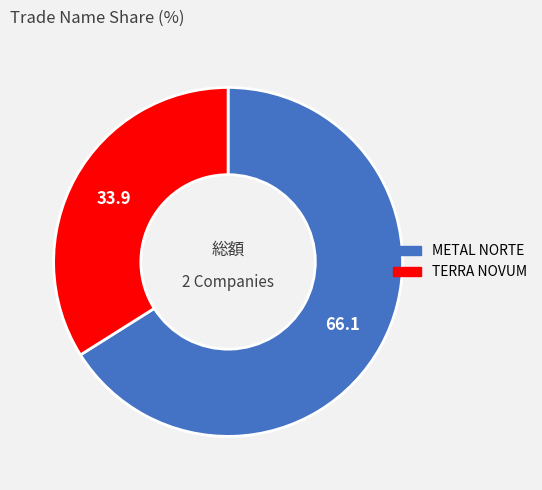

Which slice is the smallest?

TERRA NOVUM